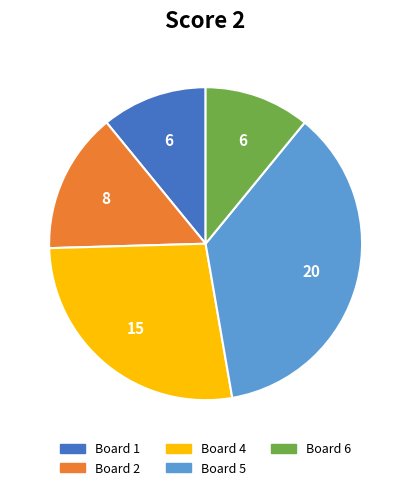

Is there any slice that represents more than half of the pie?

No